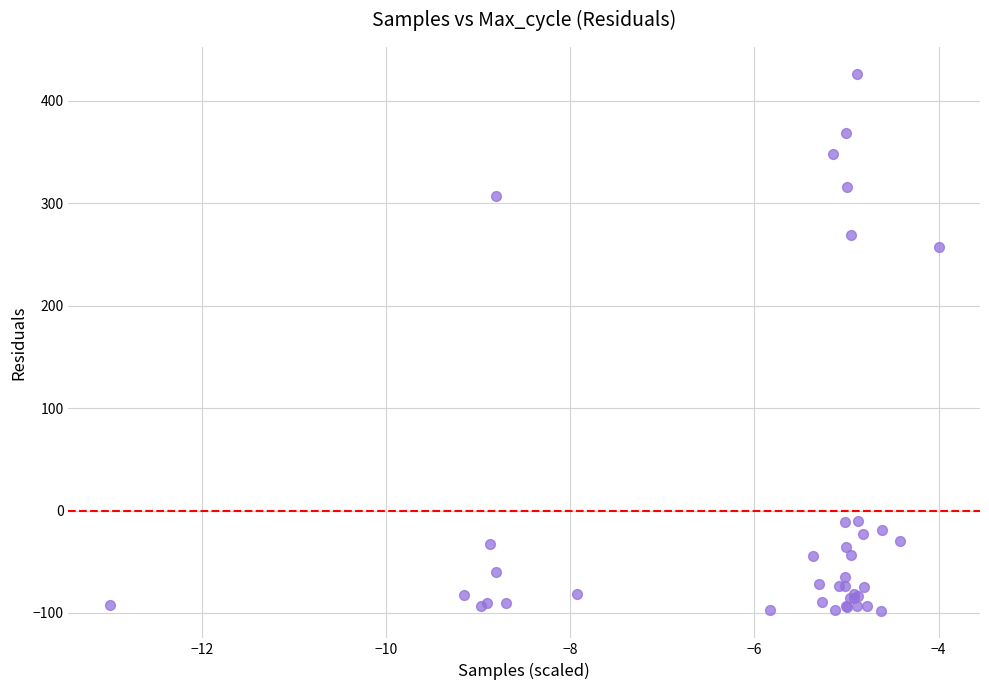

What Y value in the scatter plot is closest to 163?

257.4